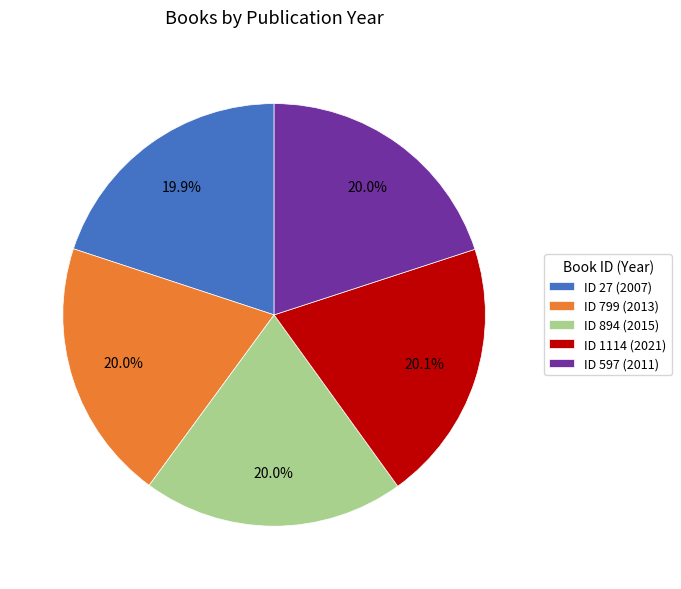

What is the ratio of the value at ID 894 (2015) to the value at ID 597 (2011)?

1.0